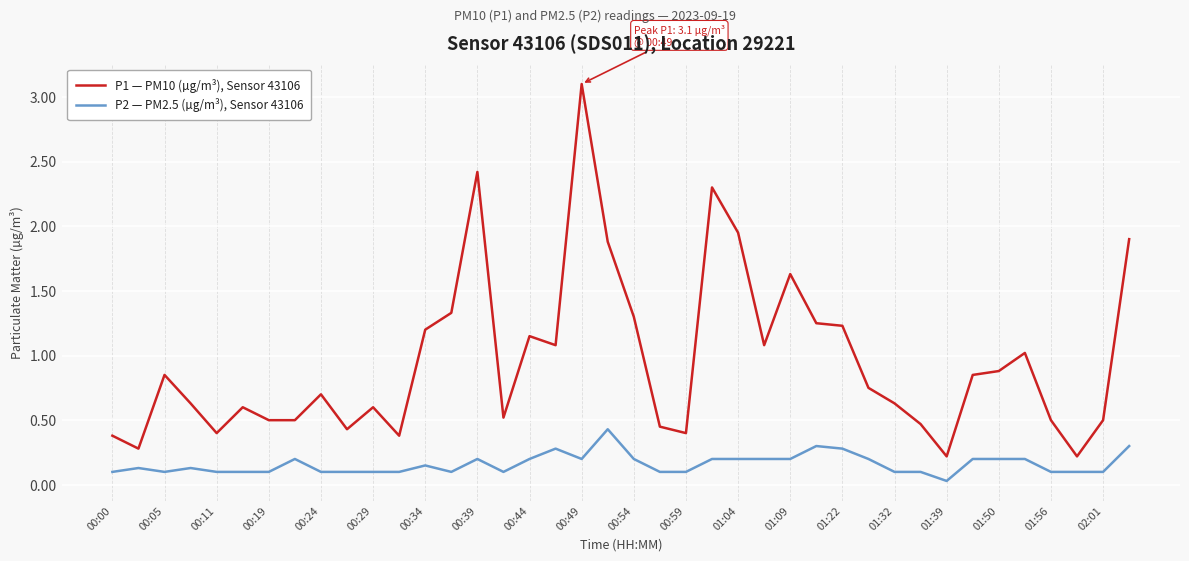

Which series has the largest total across all categories?

P1 — PM10 (µg/m³), Sensor 43106